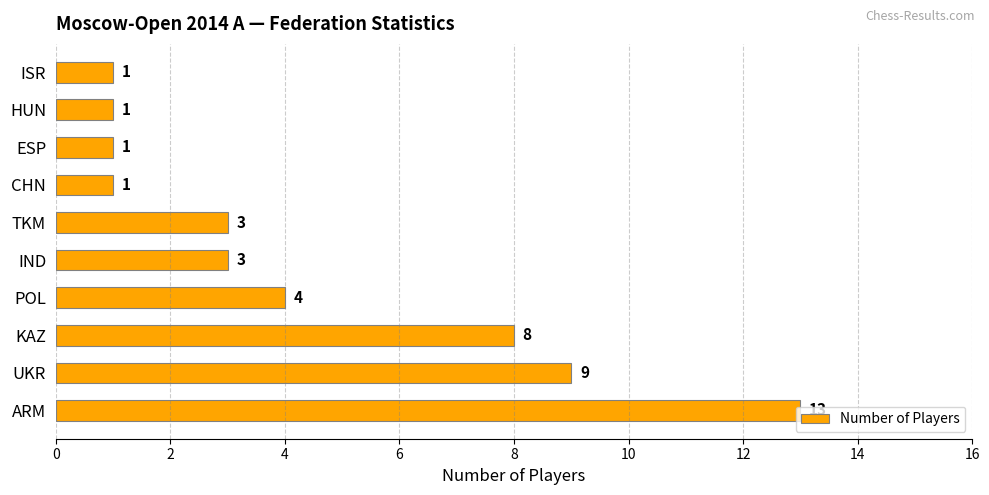

Is it true that the value at HUN is 2?

False